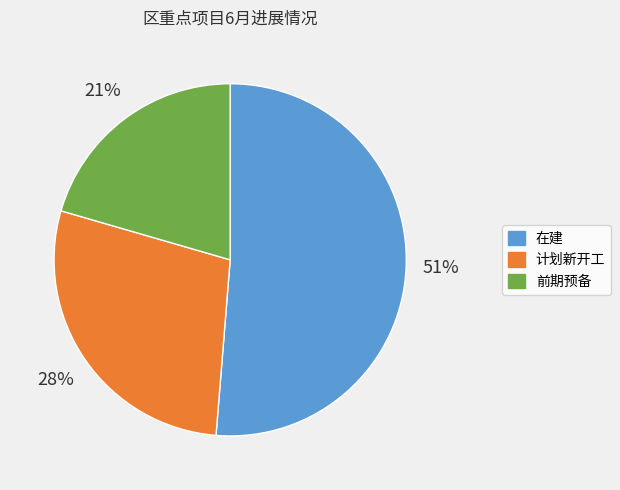

Is it true that 在建 is 39% of the pie?

False